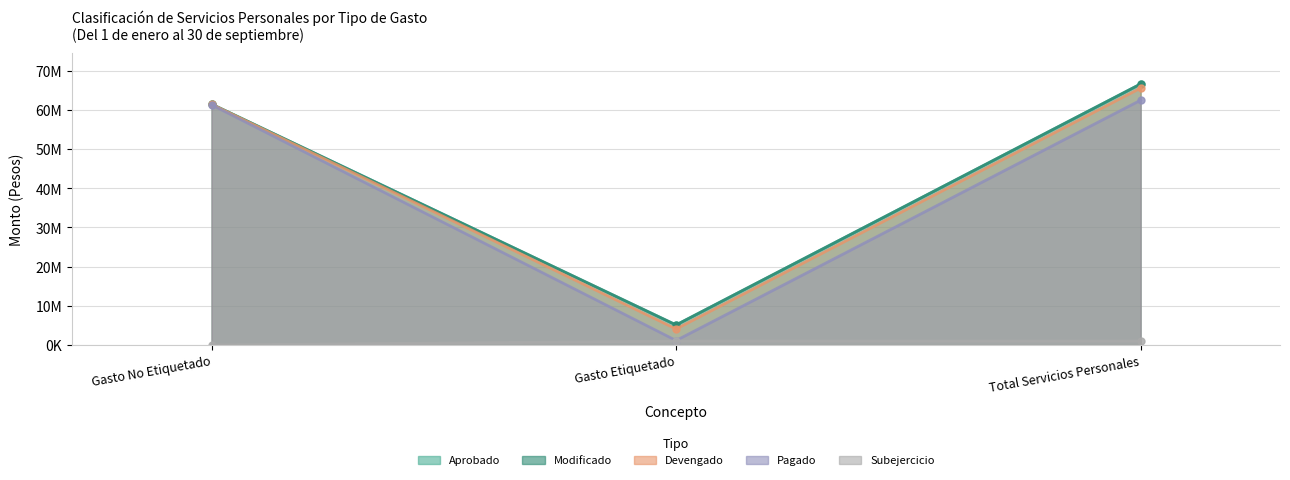

Where does the Pagado series first go above 61267748?

Gasto No Etiquetado